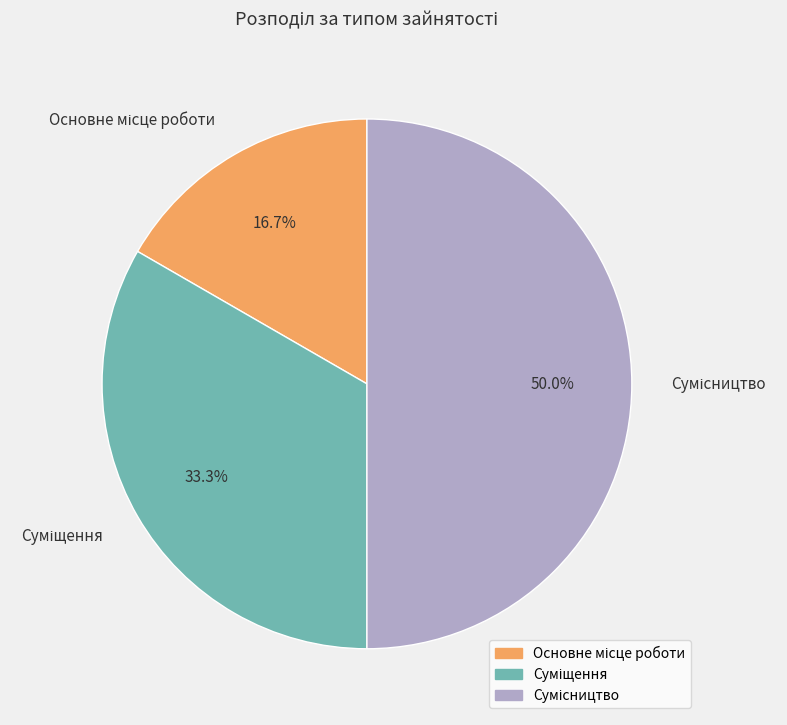

True or false: Сумісництво accounts for 44% of the total.

False